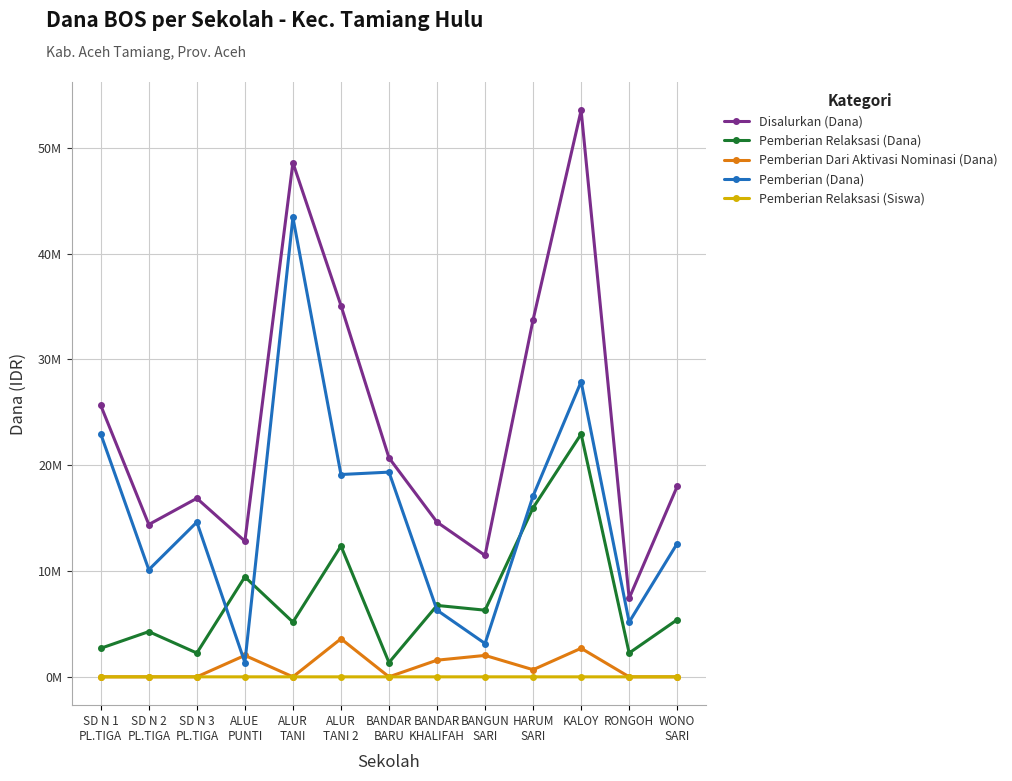

What are all the series names shown in the legend?

Disalurkan (Dana), Pemberian Relaksasi (Dana), Pemberian Dari Aktivasi Nominasi (Dana), Pemberian (Dana), Pemberian Relaksasi (Siswa)